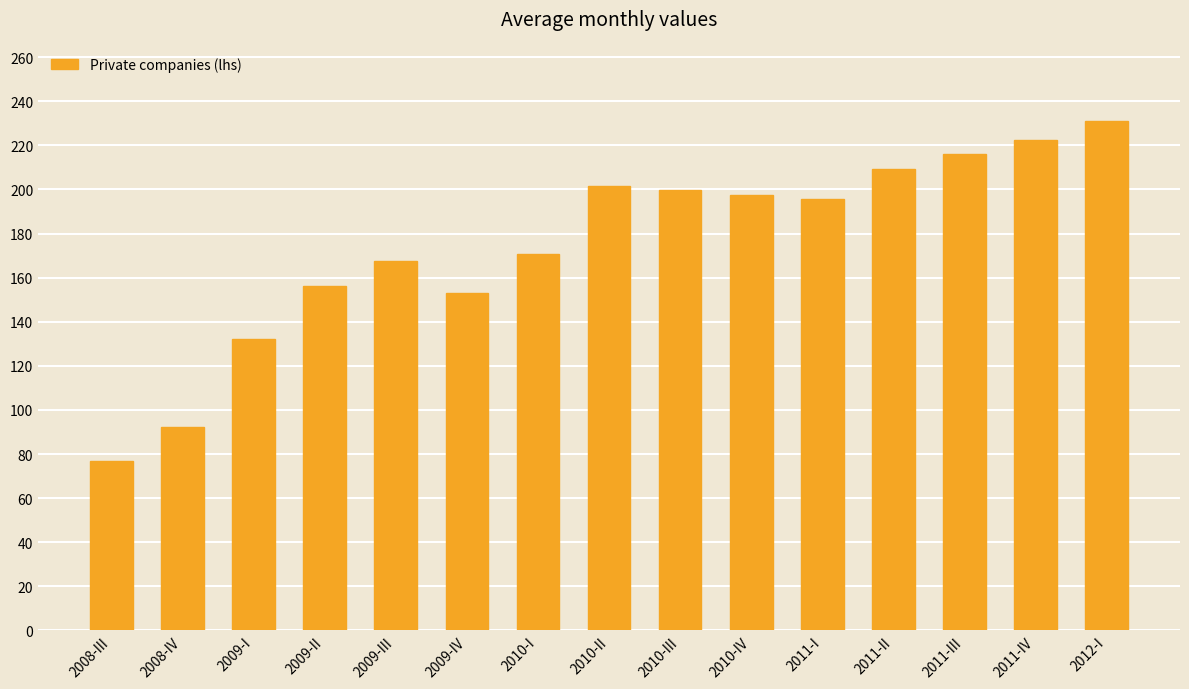

Between 2011-III and 2010-I, which is larger?

2011-III